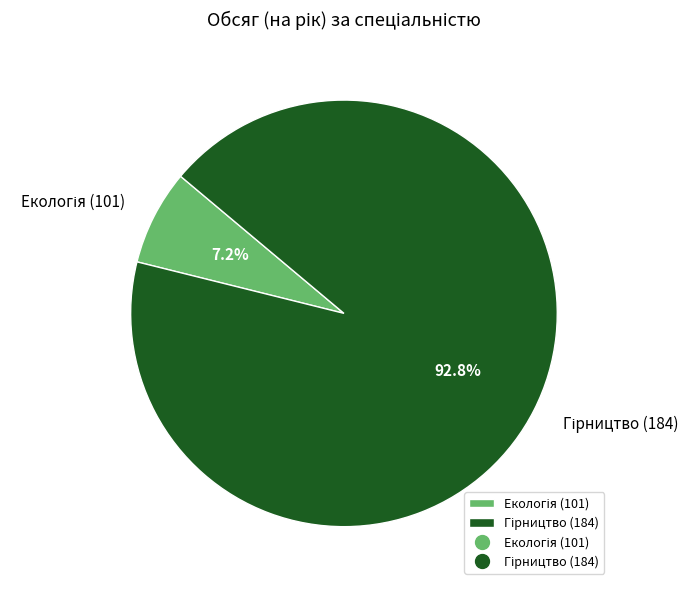

To the nearest percent, what is the average slice percentage?

50%